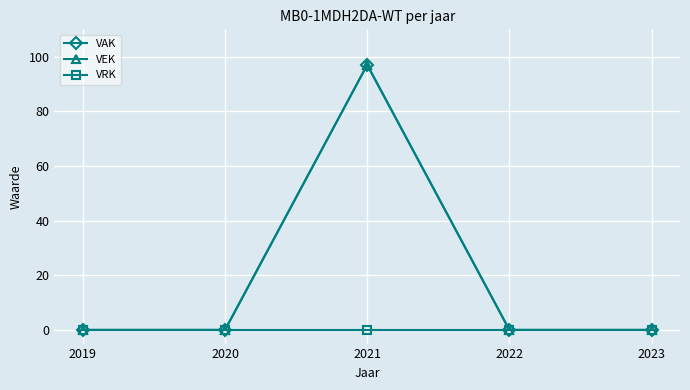

Reading left to right, transcribe all the data shown in this chart.

VAK: 2019=0	2020=0	2021=97	2022=0	2023=0
VEK: 2019=0	2020=0	2021=97	2022=0	2023=0
VRK: 2019=0	2020=0	2021=0	2022=0	2023=0